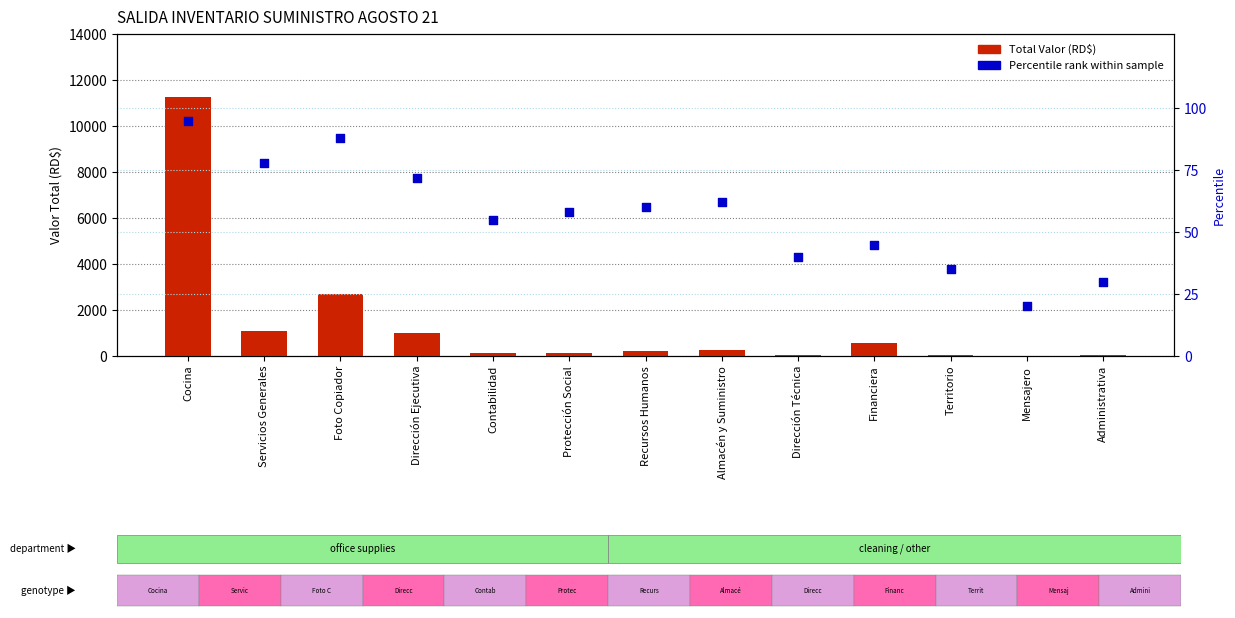

Is the value of Percentile rank within the sample at Dirección Ejecutiva greater than the value of Total Valor at Dirección Ejecutiva?

No